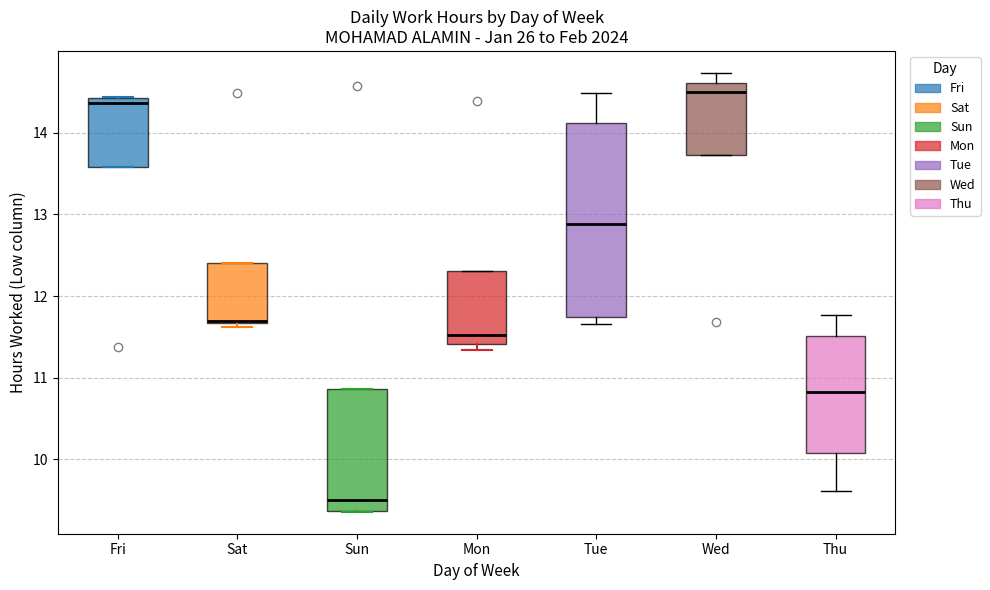

Which box has the highest median line?

Wed